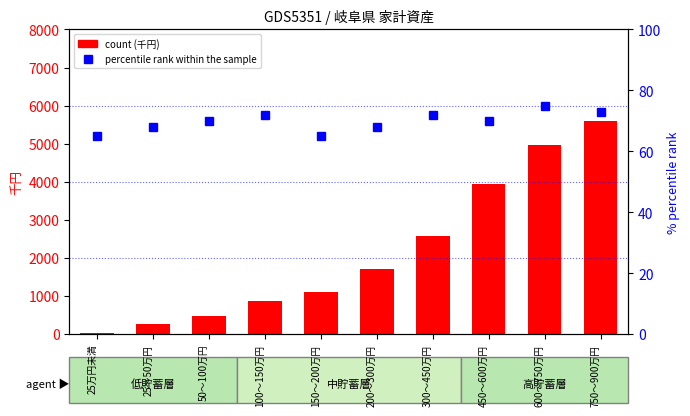

What is the sum of all percentile rank values?

698